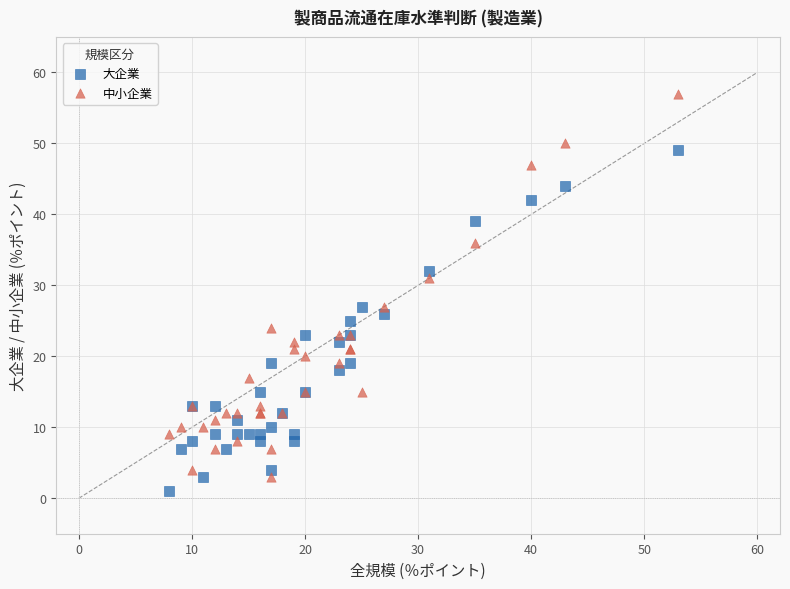

In the 中小企業 series, what Y value is closest to 30?

31